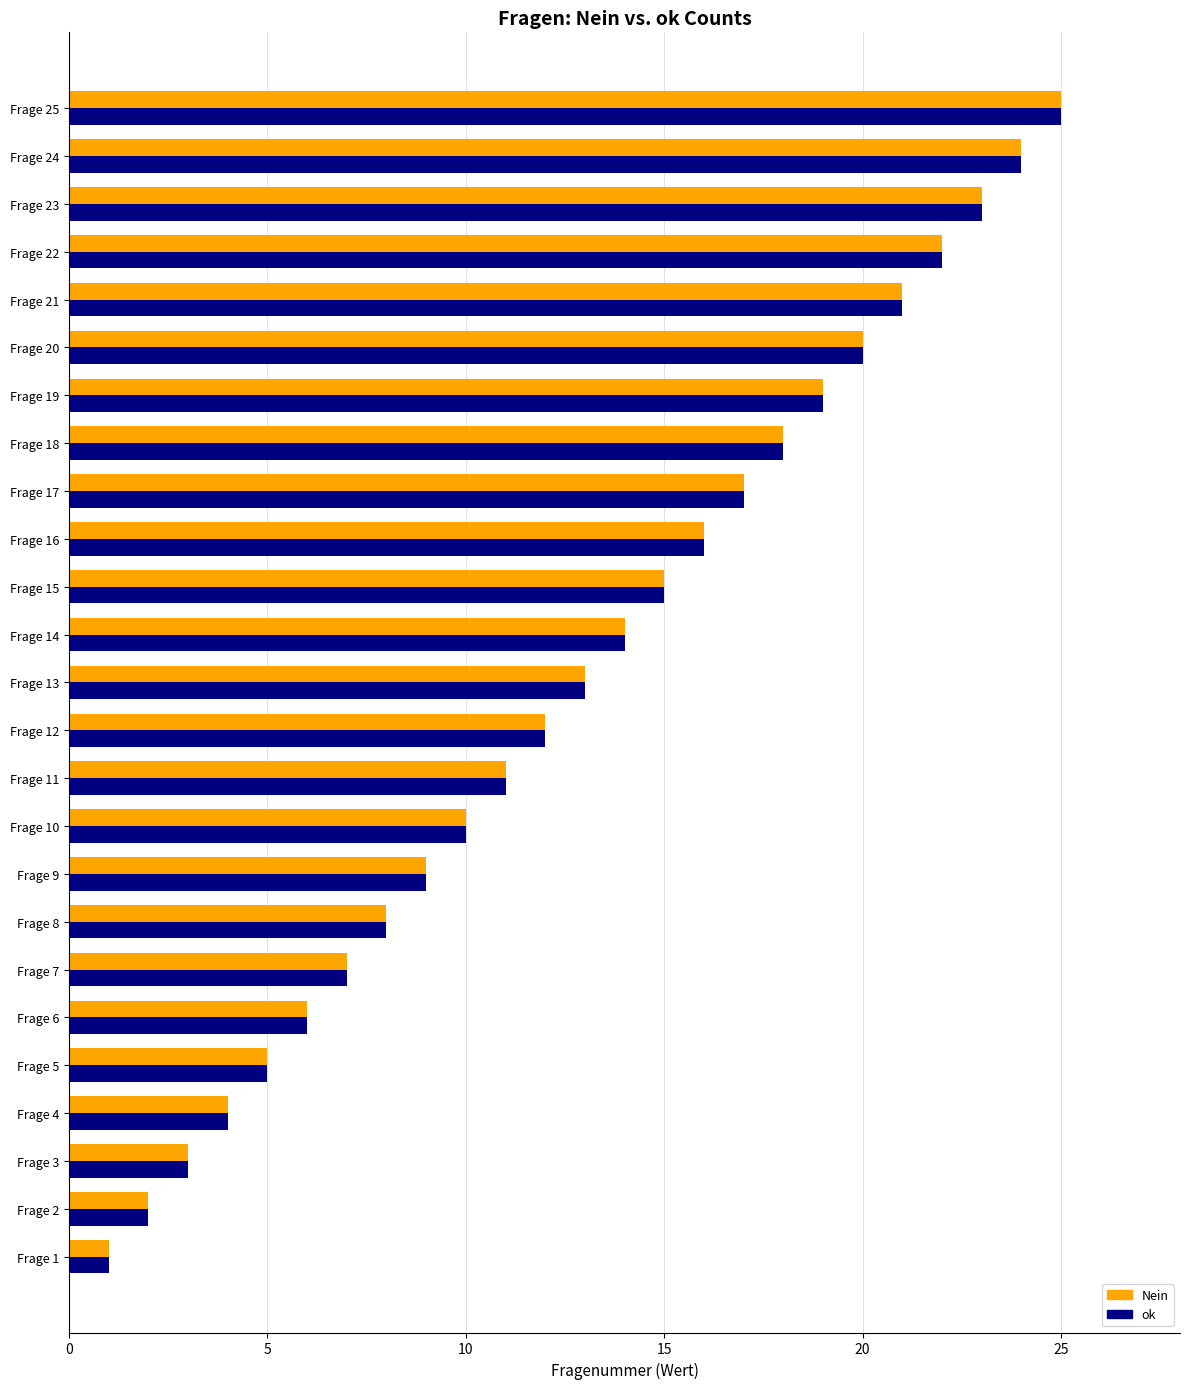

What is the maximum value shown in the chart?

25